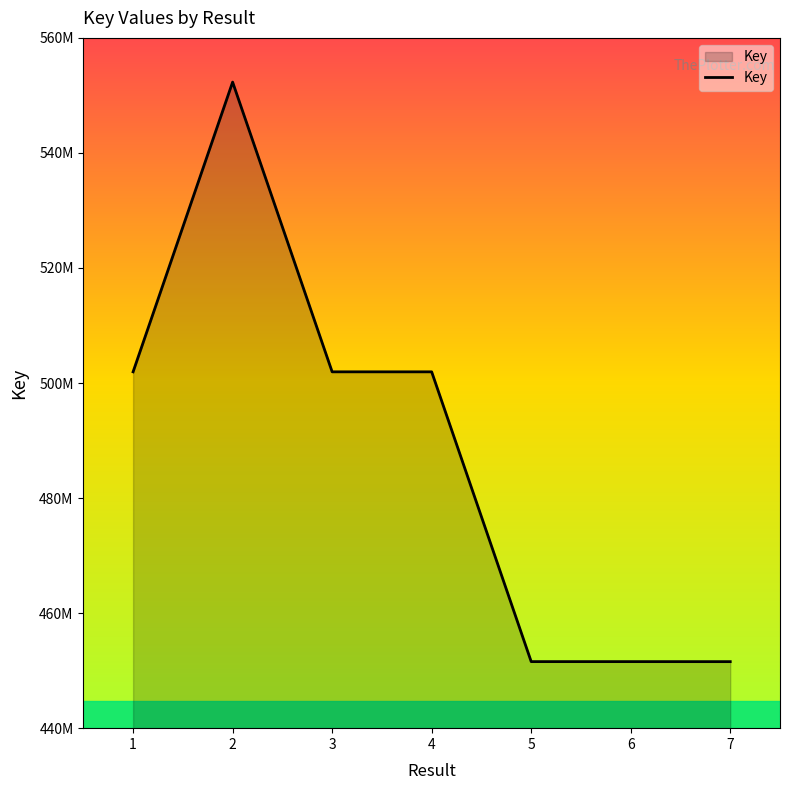

Rank the categories by value from lowest to highest.

7, 6, 5, 4, 3, 1, 2